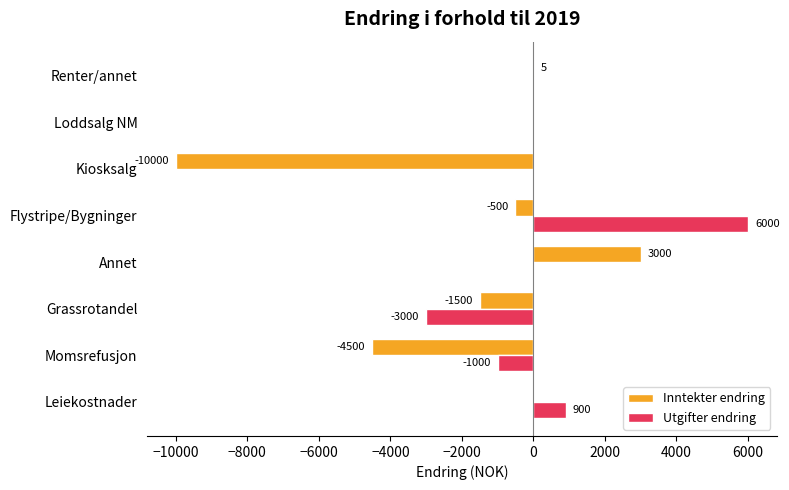

Is it true that Inntekter endring equals 3000 at Annet?

True